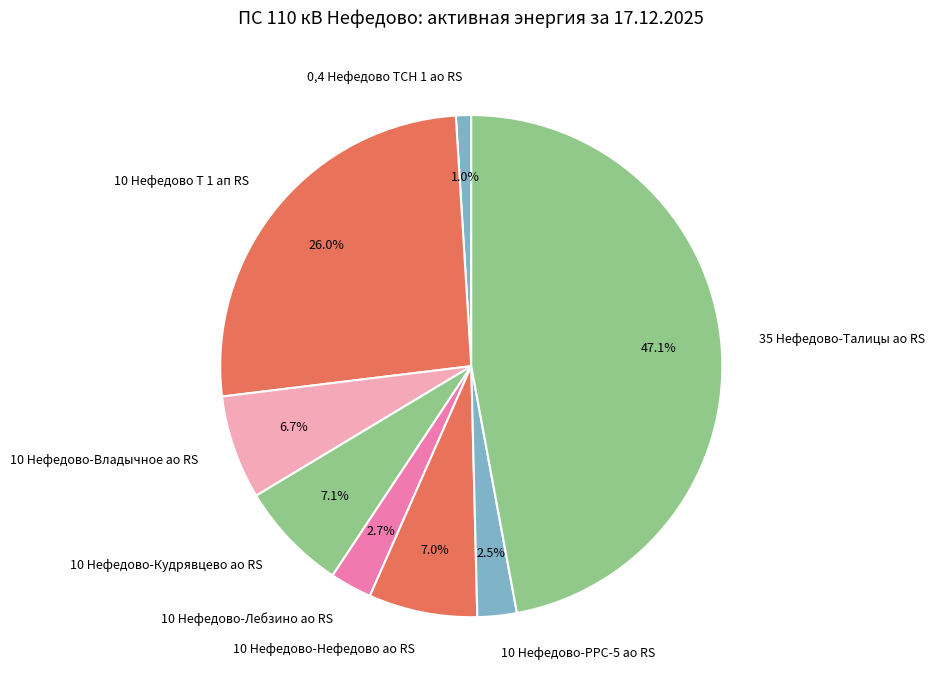

How many segments does this pie chart have?

8